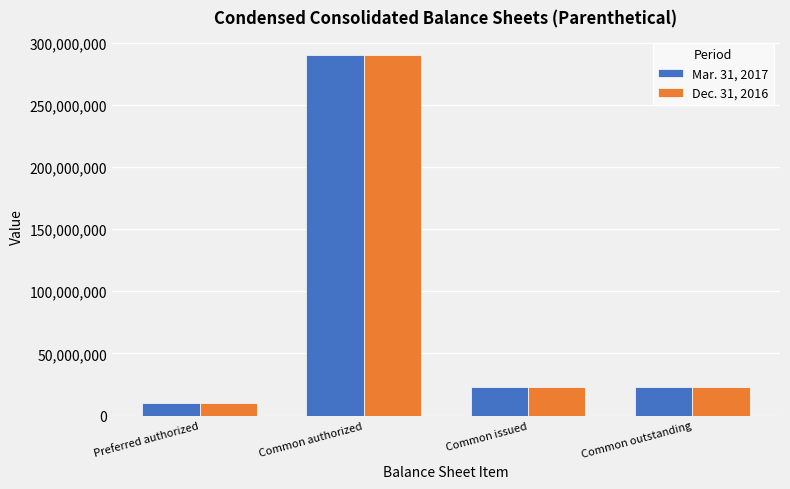

How many groups of bars are there?

4